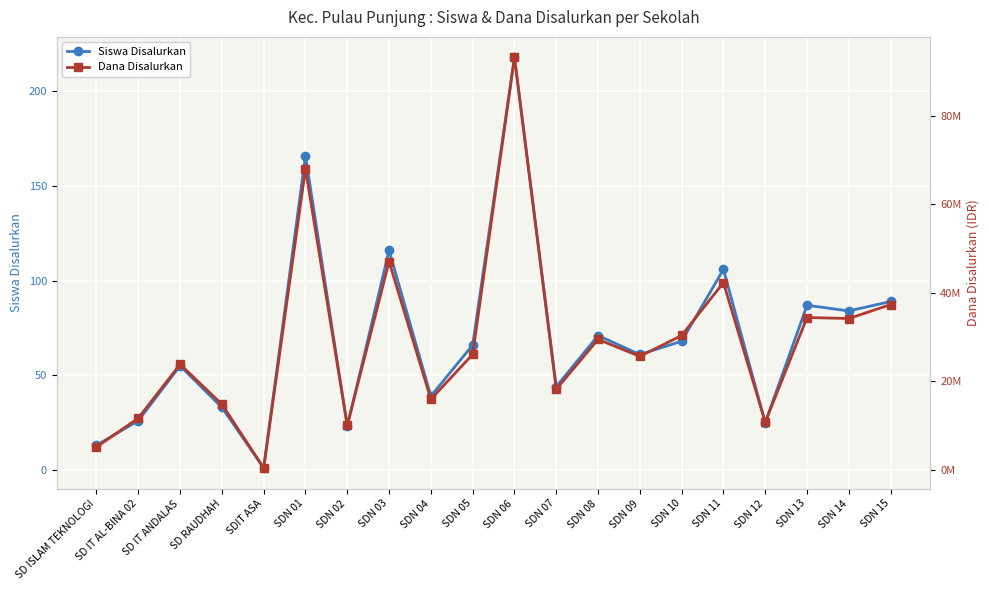

Reading right to left, extract all data points from this chart.

Siswa Disalurkan: 89	84	87	25	106	68	61	71	44	218	66	39	116	23	166	1	33	55	26	13
Dana Disalurkan: 37350000	34200000	34425000	10800000	42300000	30375000	25650000	29475000	18225000	93150000	26100000	15975000	47025000	10125000	67950000	450000	14850000	23850000	11700000	5175000